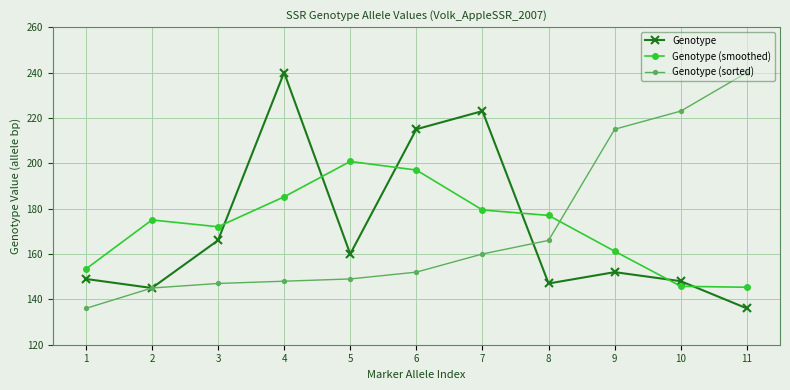

At which category does Genotype reach its first local valley?

2